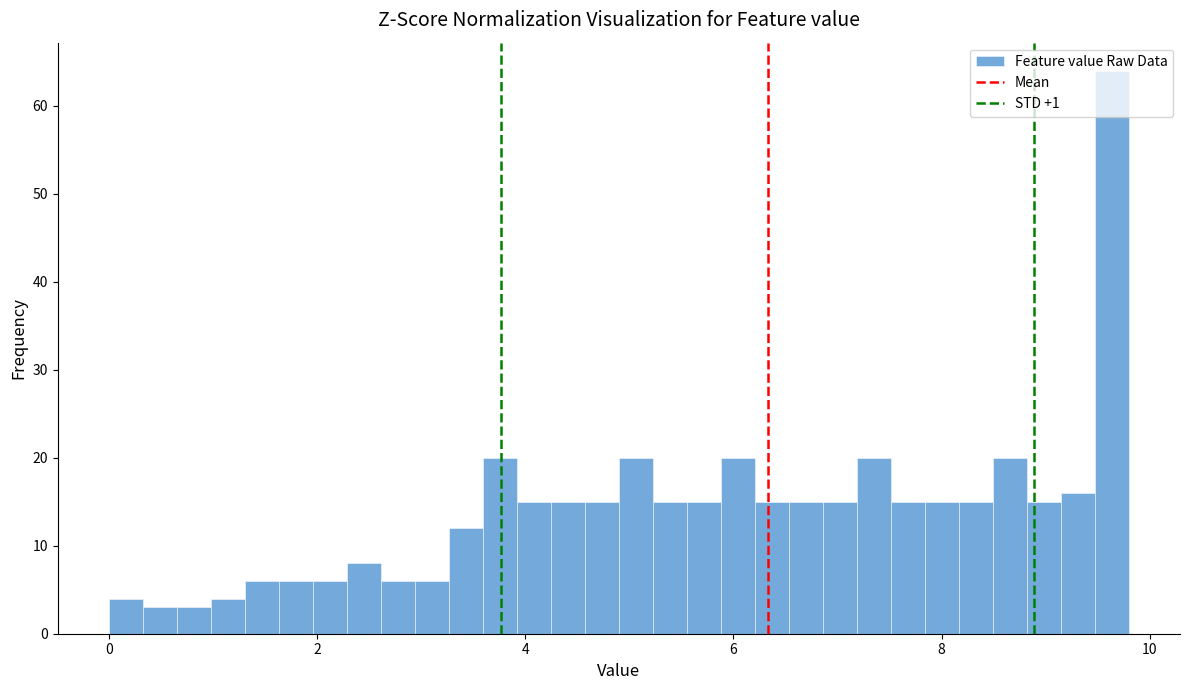

Around what value on the x-axis is the tallest bar? Give the approximate position of its centre, as read against the axis.

9.6